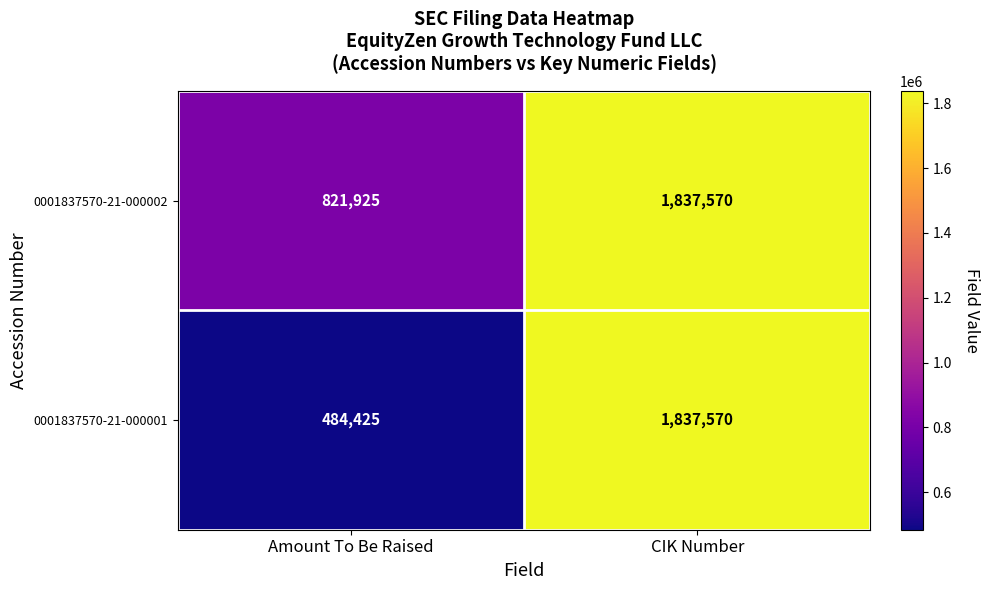

Between Amount To Be Raised and CIK Number, which series saw the biggest shift?

0001837570-21-000001